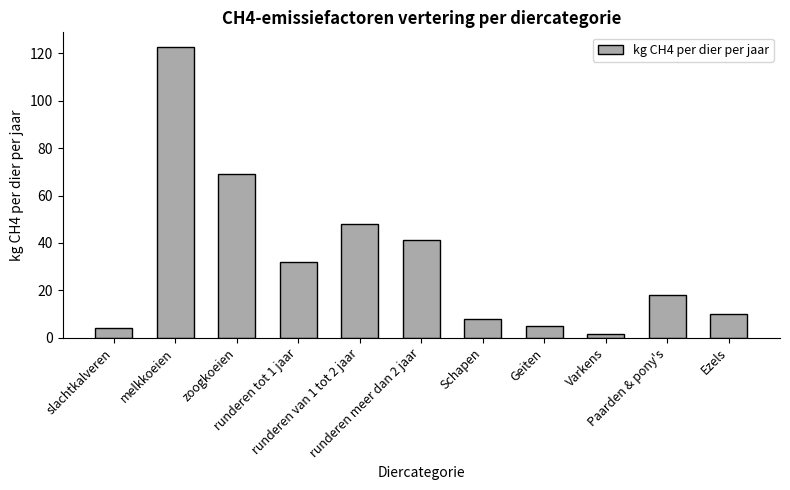

Which category has the highest value across all series?

melkkoeien